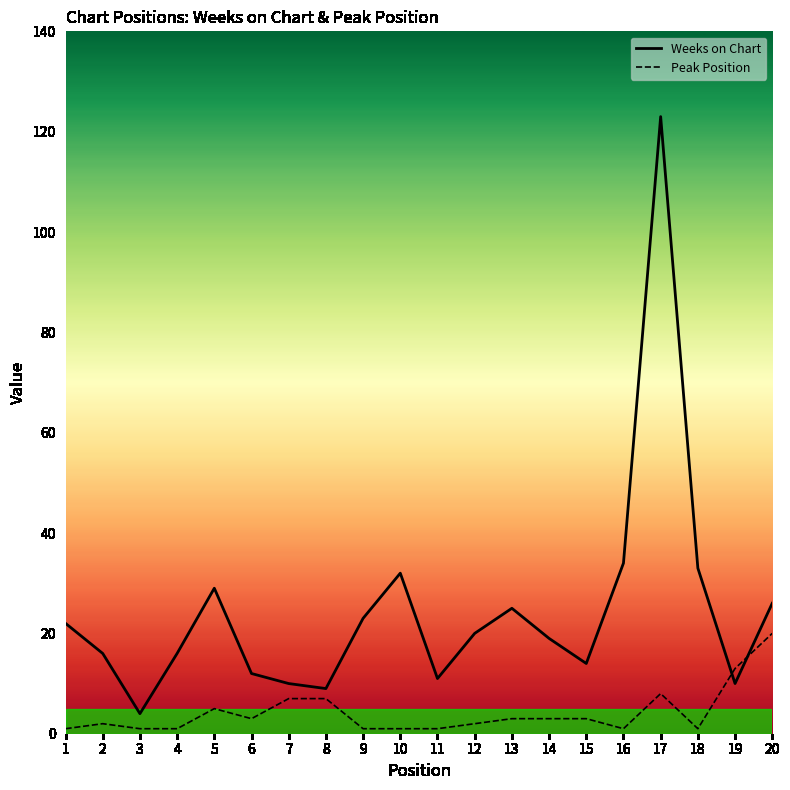

What is the greatest value displayed?

123